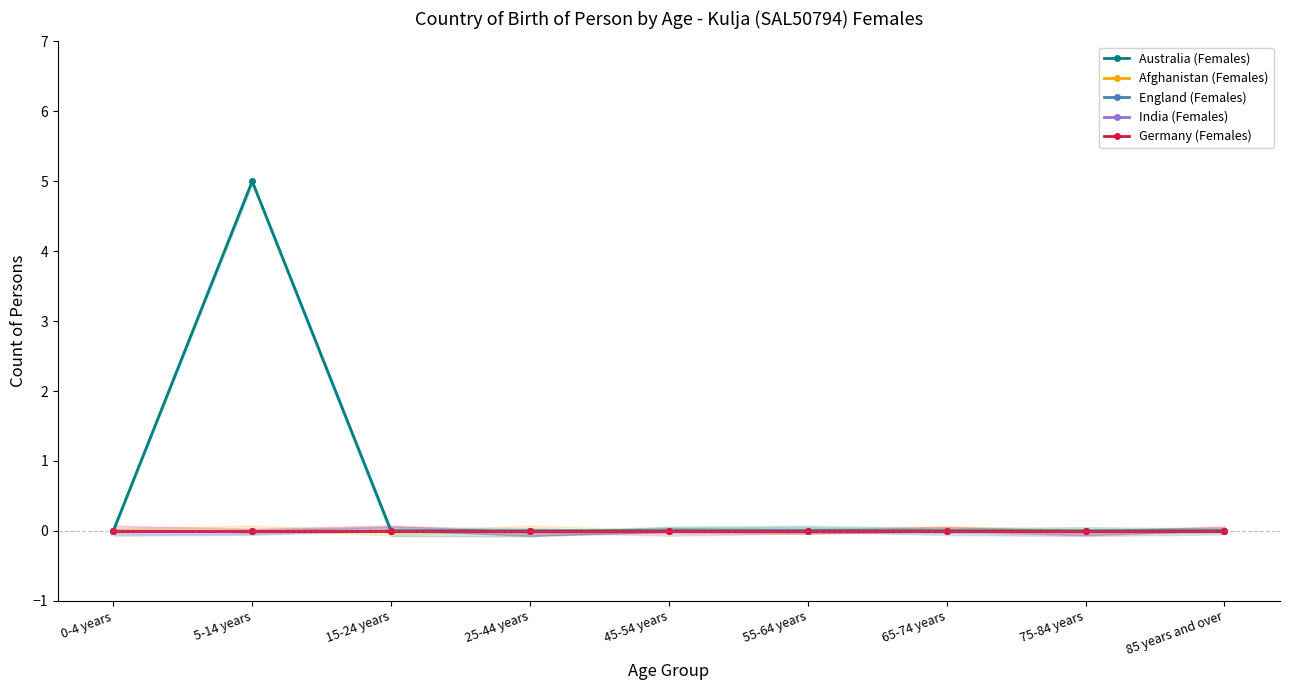

True or false: Germany (Females) and India (Females) cross at least once.

False